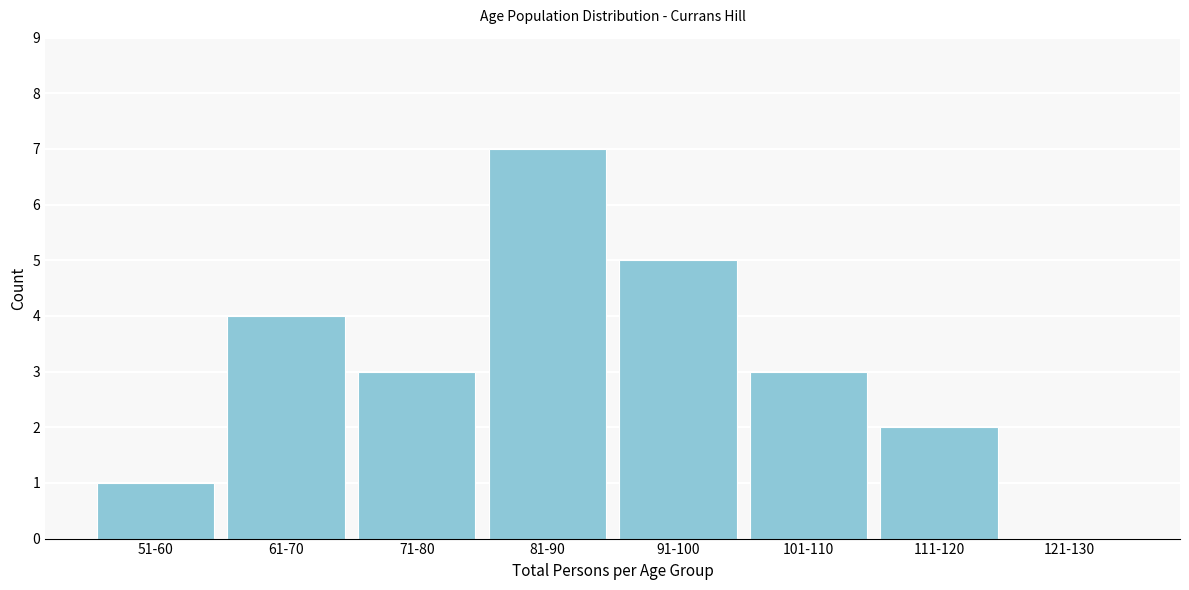

Reading right to left, extract all data points from this chart.

121-130=0	111-120=2	101-110=3	91-100=5	81-90=7	71-80=3	61-70=4	51-60=1